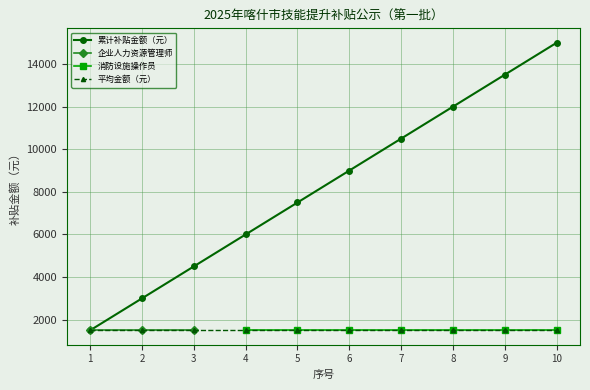

What is the average value?

8250